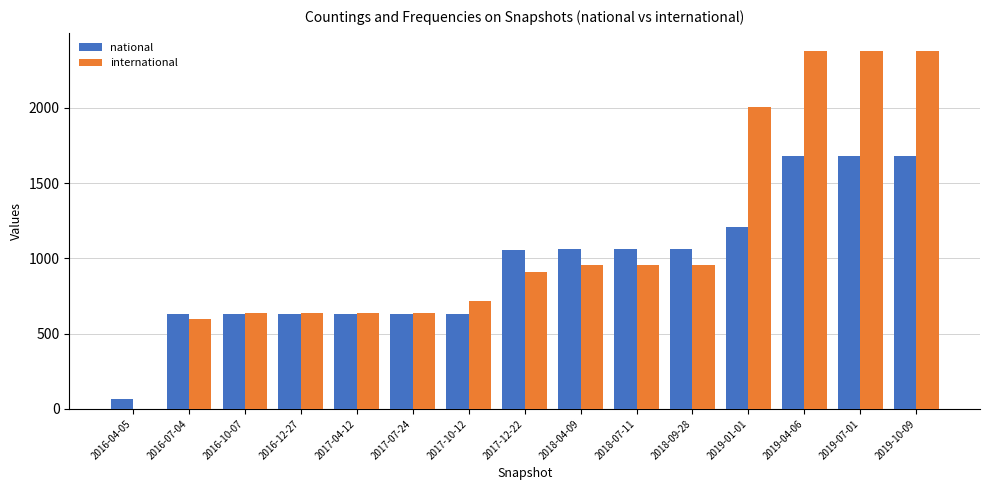

Which series changed the most between 2016-07-04 and 2019-01-01?

international